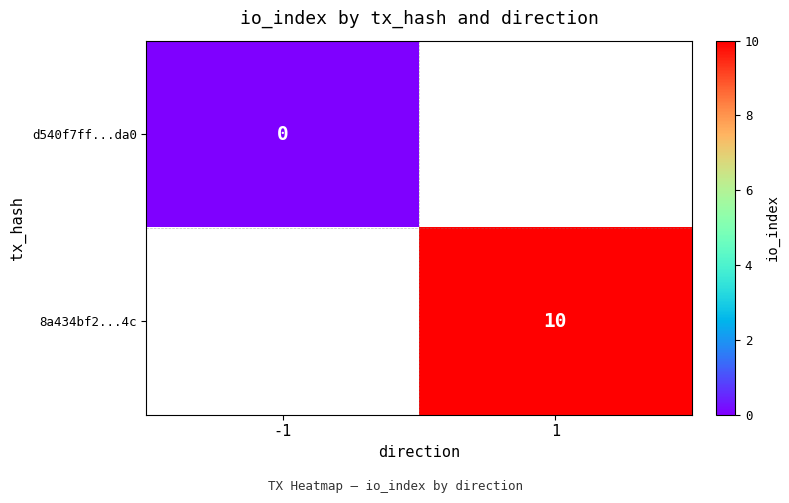

The value of 8a434bf2...4c at 1 is 3. True or false?

False